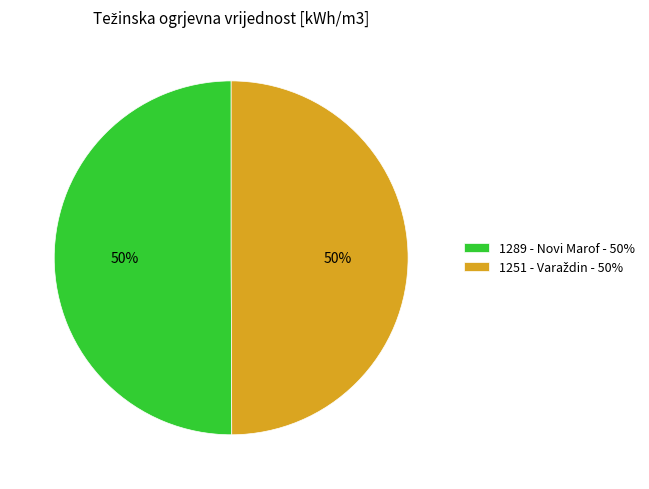

The 1289 - Novi Marof - 50% slice represents 50% of the pie. True or false?

True